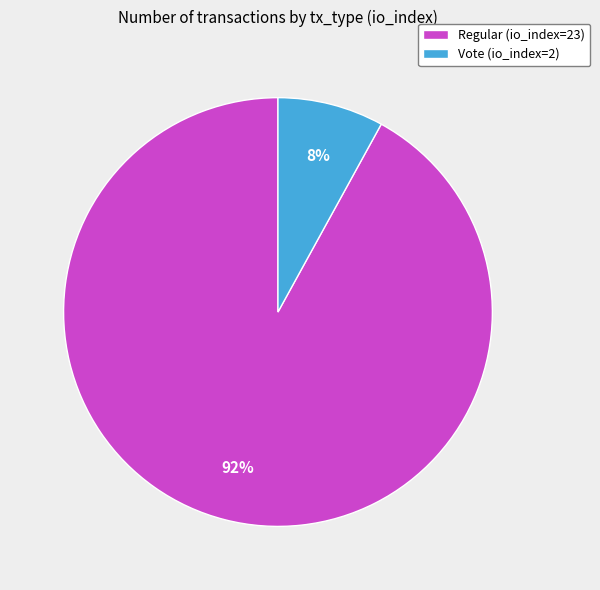

Is the sum of Vote (io_index=2) and Regular (io_index=23) greater than half?

Yes